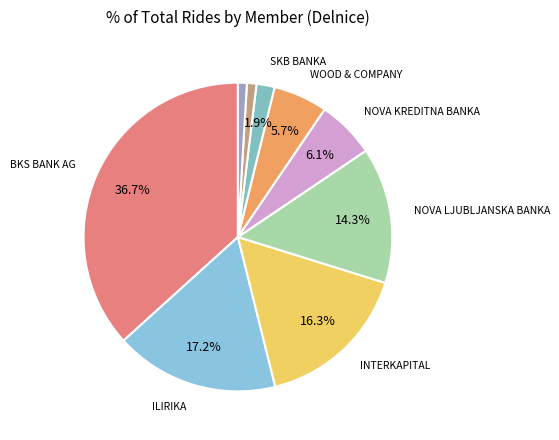

Which category has the biggest portion of the pie?

BKS BANK AG